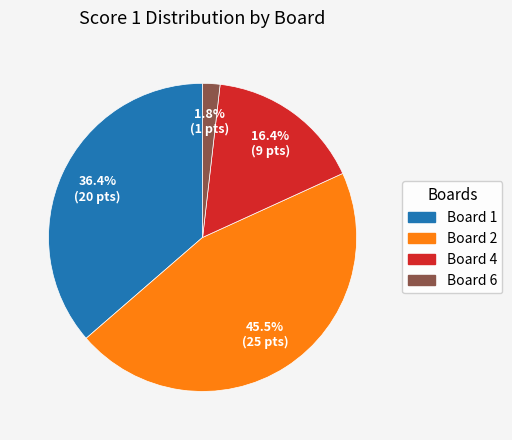

Does any single category account for the majority?

No